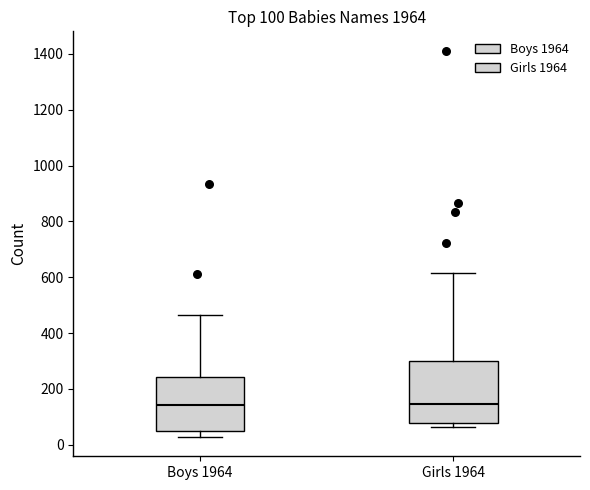

Comparing the boxes themselves (not the whiskers), which one is the tallest?

Girls 1964